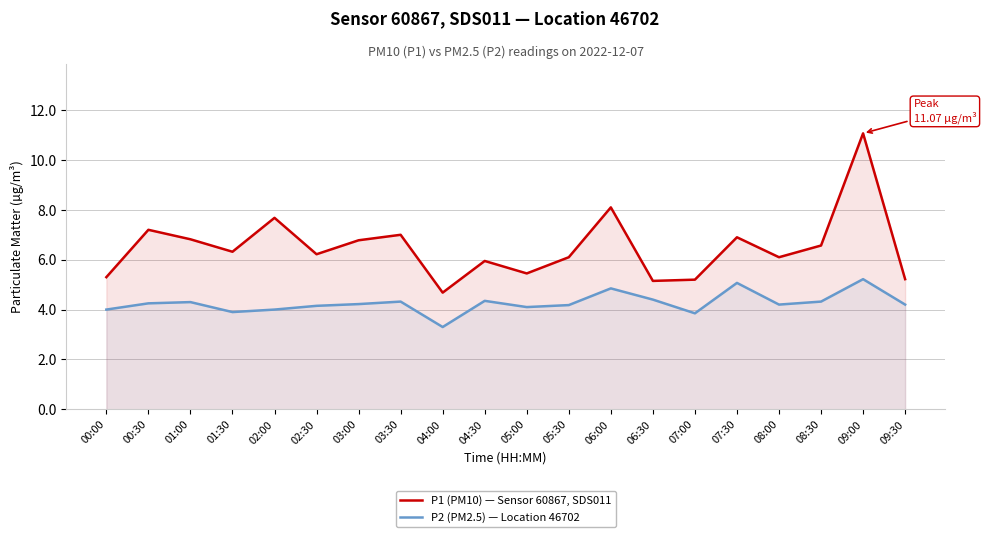

Read the P1 (PM10) — Sensor 60867, SDS011 value at 08:00.

6.1